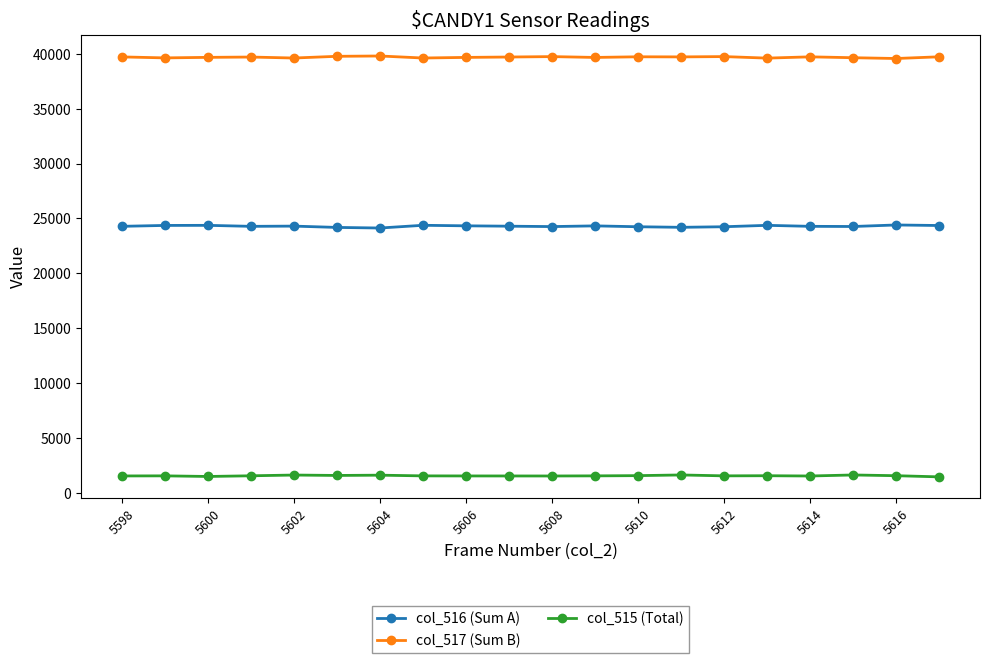

What is the sum of all col_517 (Sum B) values?

793911